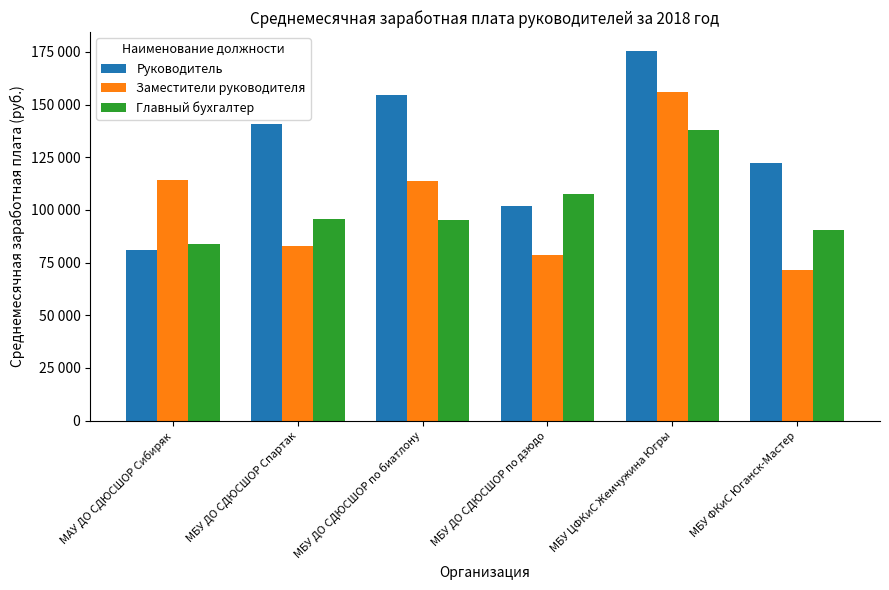

The Заместители руководителя series shows 78361 at МБУ ДО СДЮСШОР по дзюдо. True or false?

True